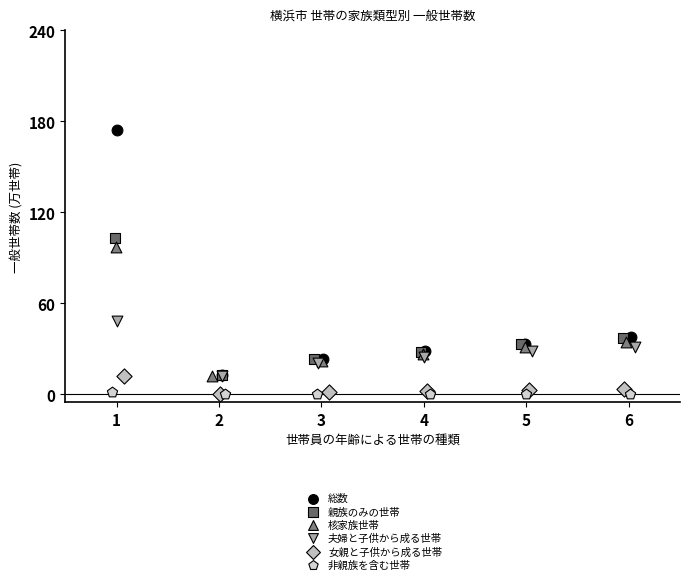

What are all the series names shown in the legend?

総数, 親族のみの世帯, 核家族世帯, 夫婦と子供から成る世帯, 女親と子供から成る世帯, 非親族を含む世帯